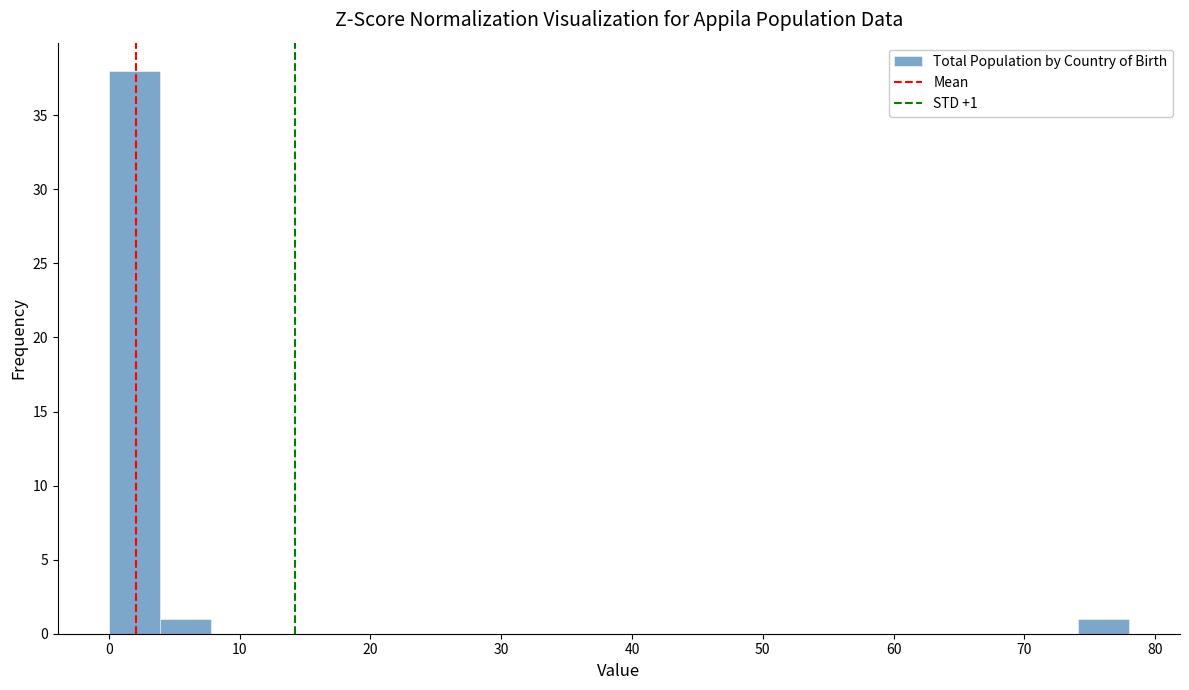

Read against the x-axis, roughly where is the centre of the tallest bar?

2